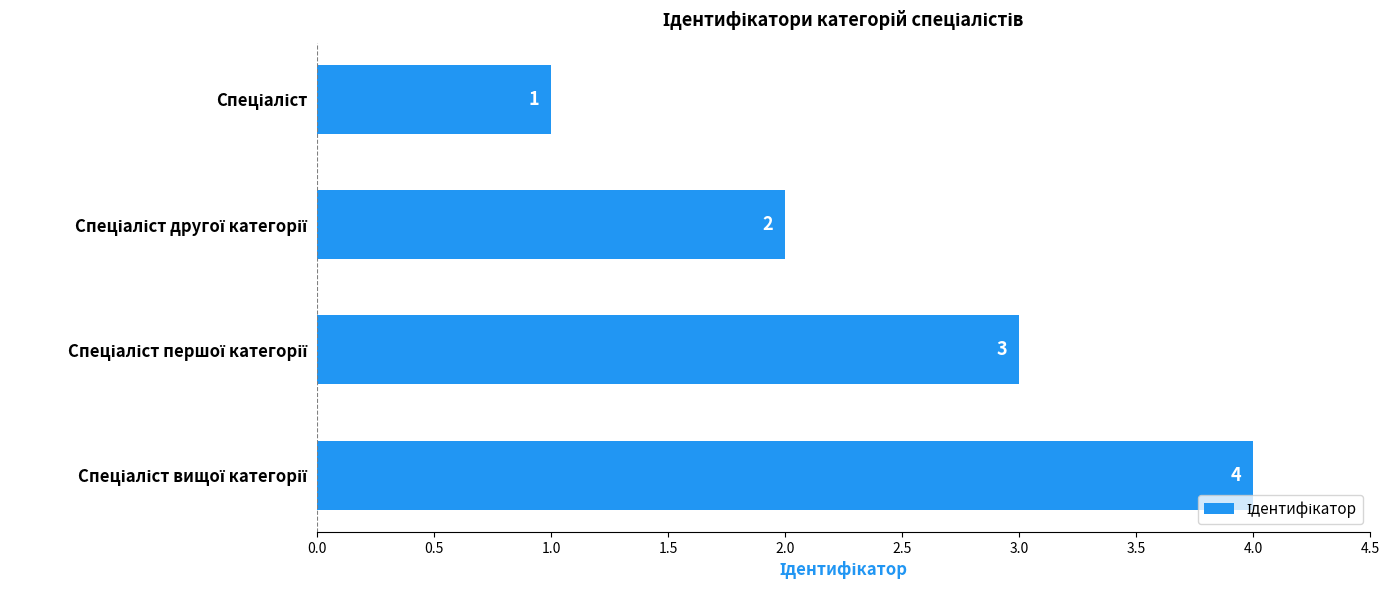

What is the greatest value displayed?

4